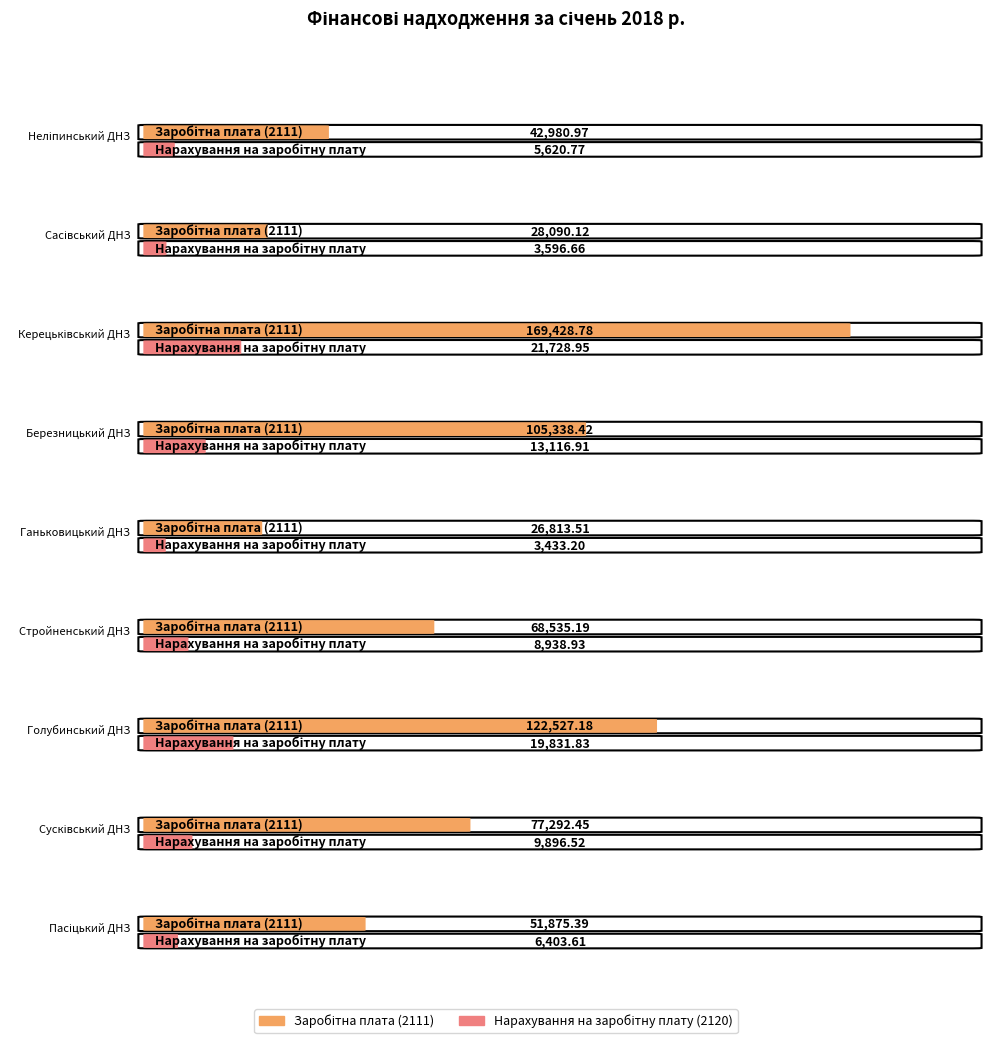

At how many categories does at least one series exceed 45540?

6